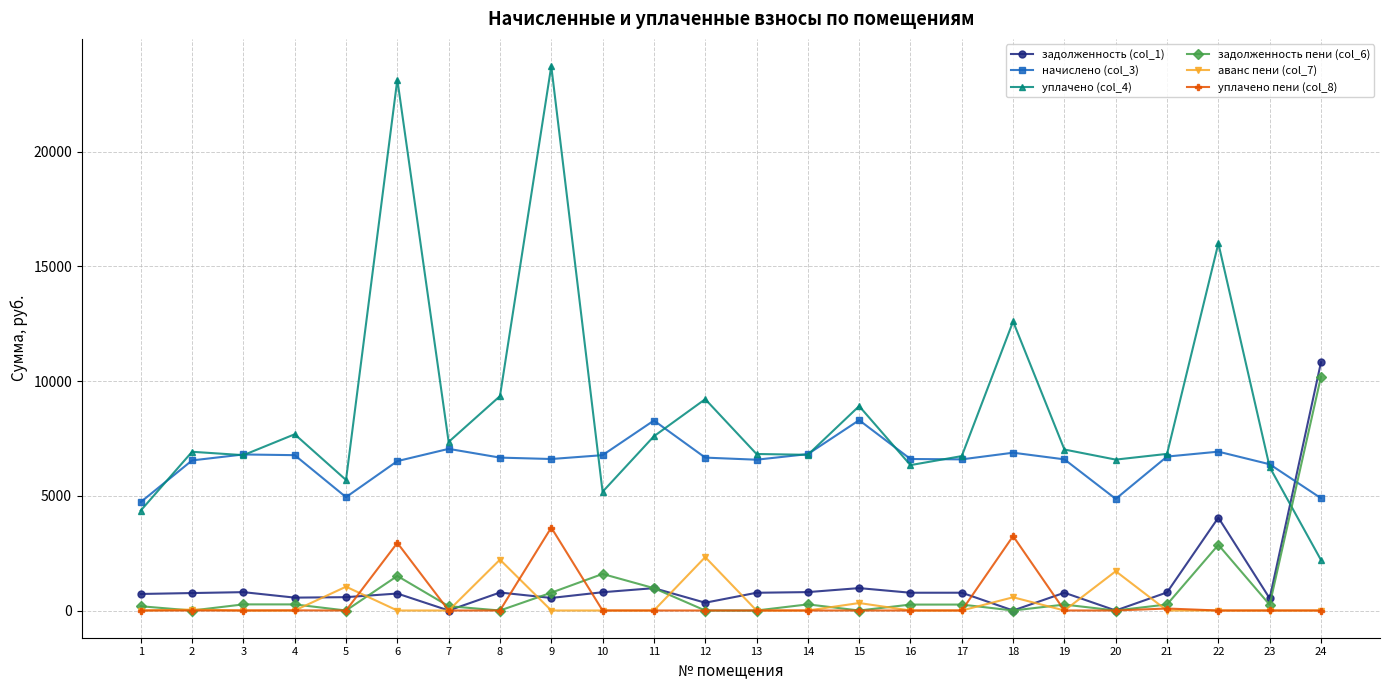

Which series has the widest spread of values?

уплачено (col_4)